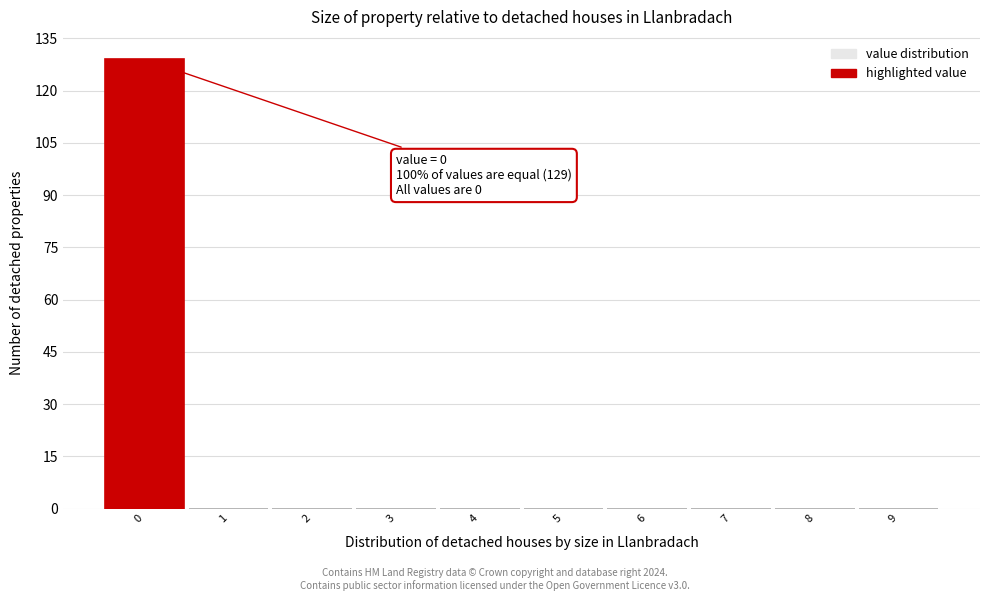

Over which range of the x-axis is the bar tallest?

-0.5 to 0.5